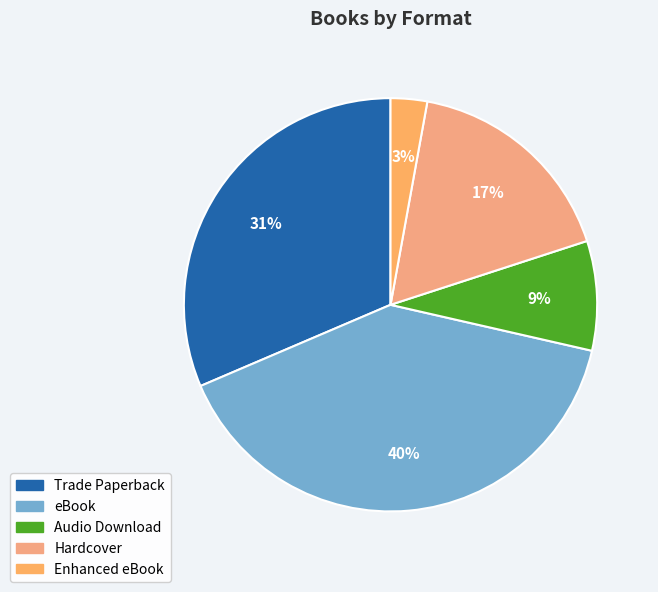

Which slice is the largest?

eBook